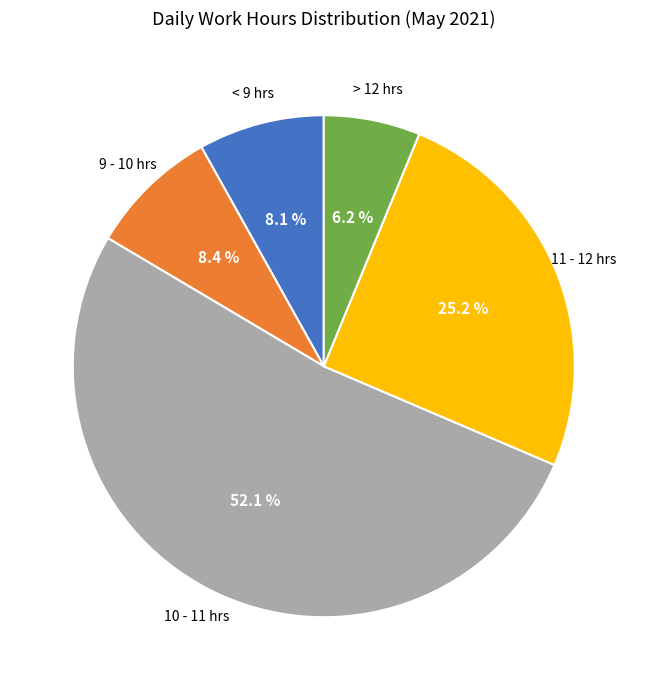

What is the largest slice in the pie chart?

10 - 11 hrs